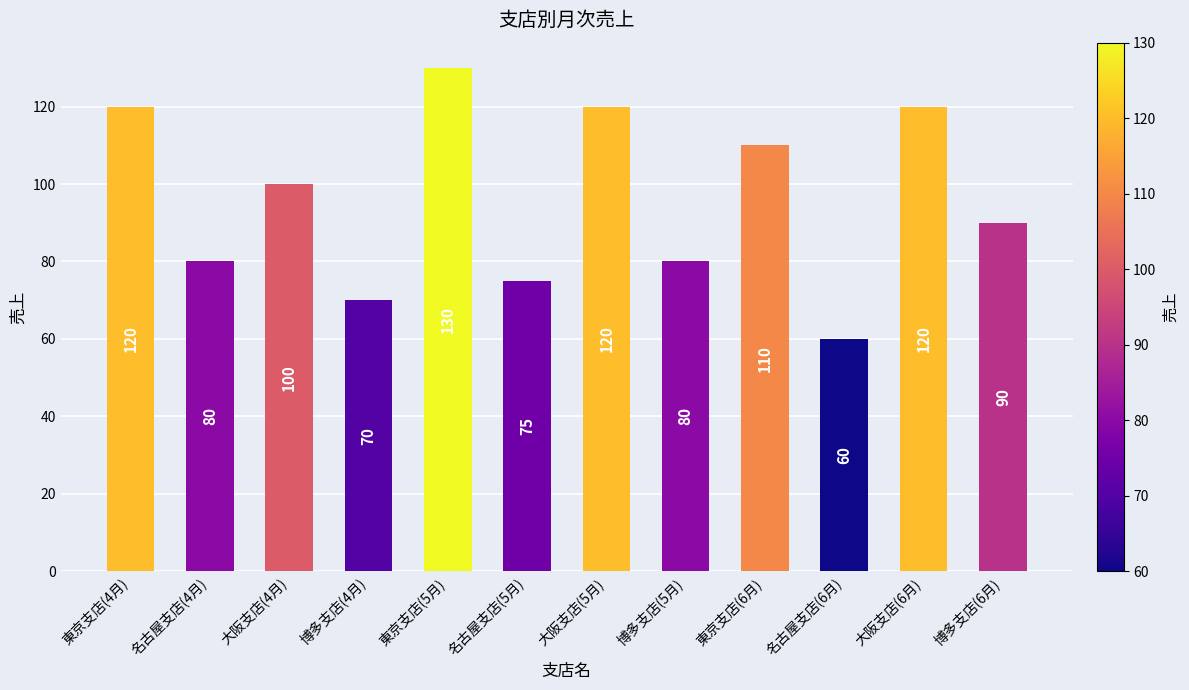

What position from the right is 名古屋支店(4月)?

11